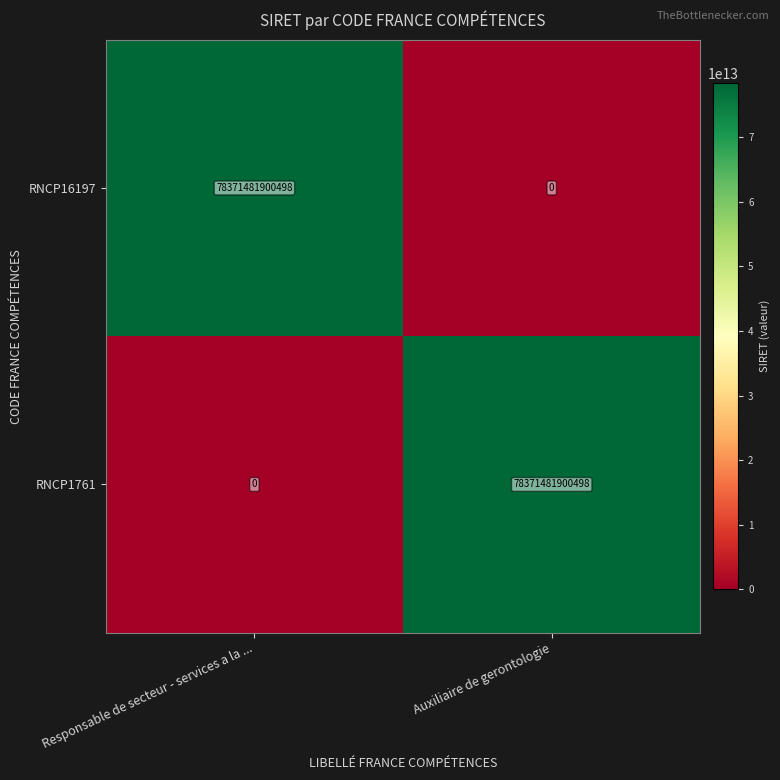

The RNCP16197 series shows 29690958716112 at Responsable de secteur - services a la .... True or false?

False